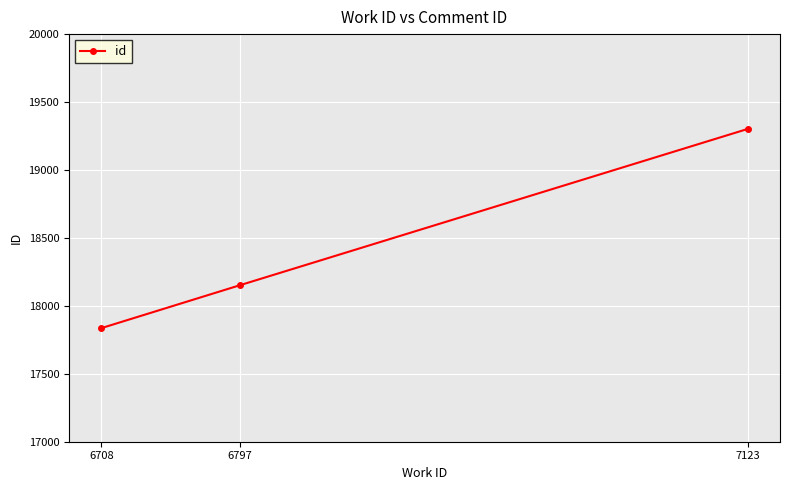

Which has a higher value, 6797 or 7123?

7123